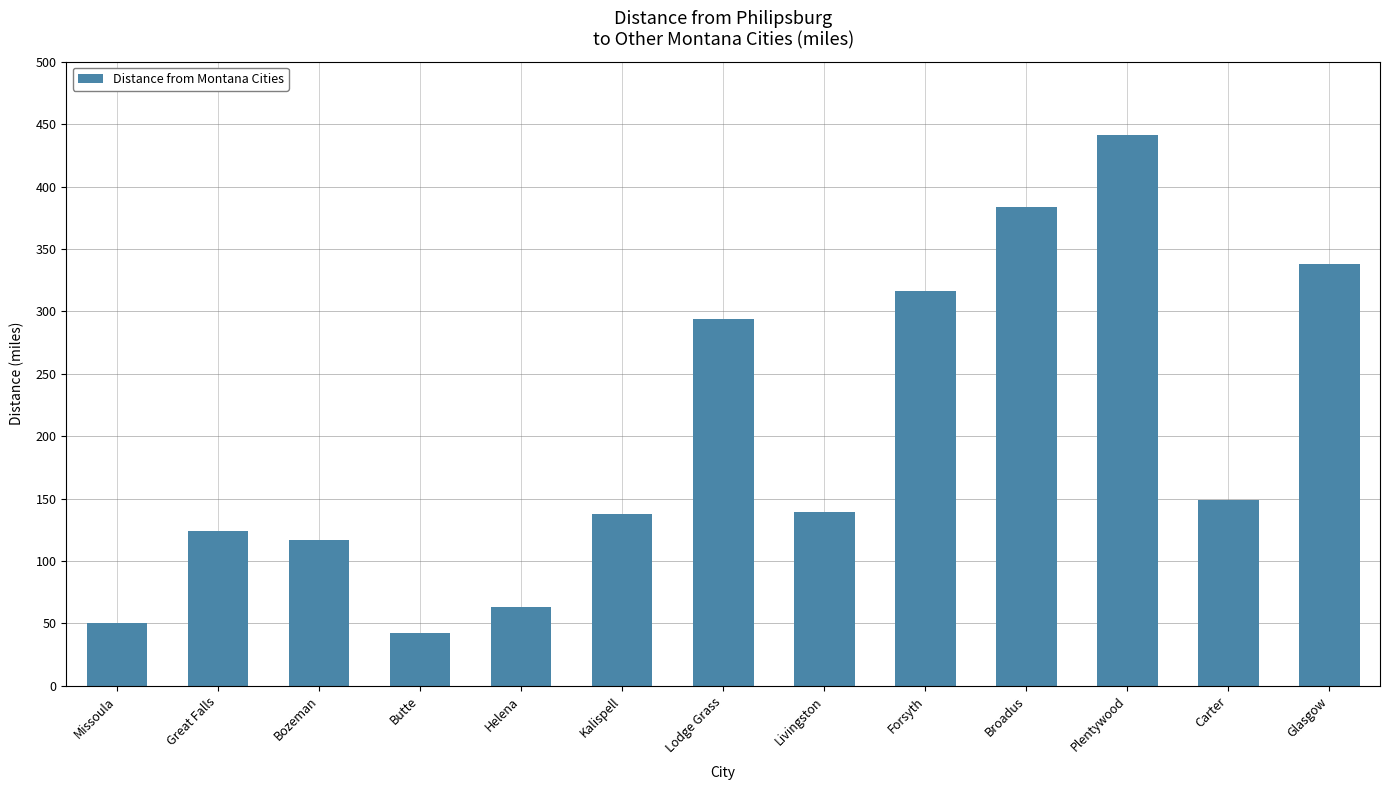

What is the sum of the values at Lodge Grass and Broadus?

678